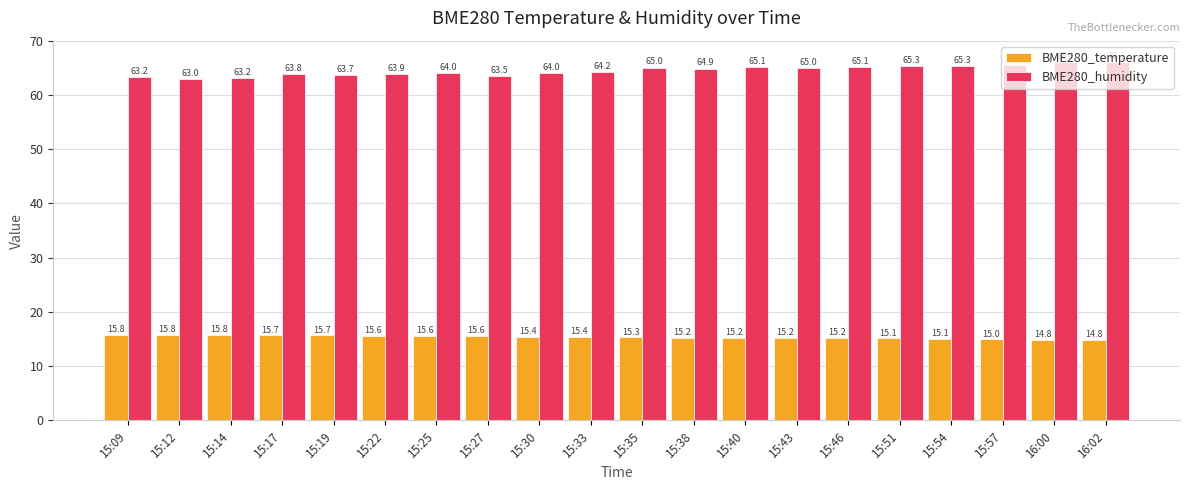

How many bars are there in each group?

2